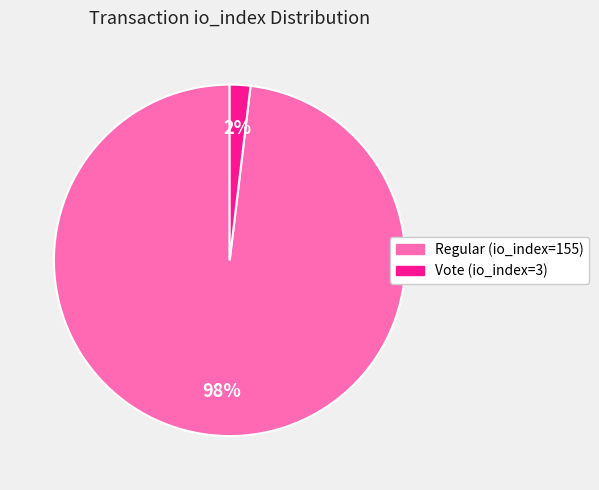

Combined, do Vote (io_index=3) and Regular (io_index=155) account for over 50%?

Yes